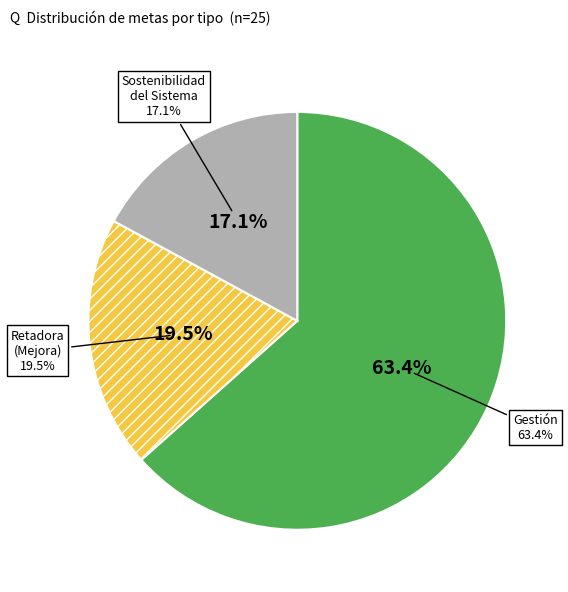

Which category has the biggest portion of the pie?

Gestión